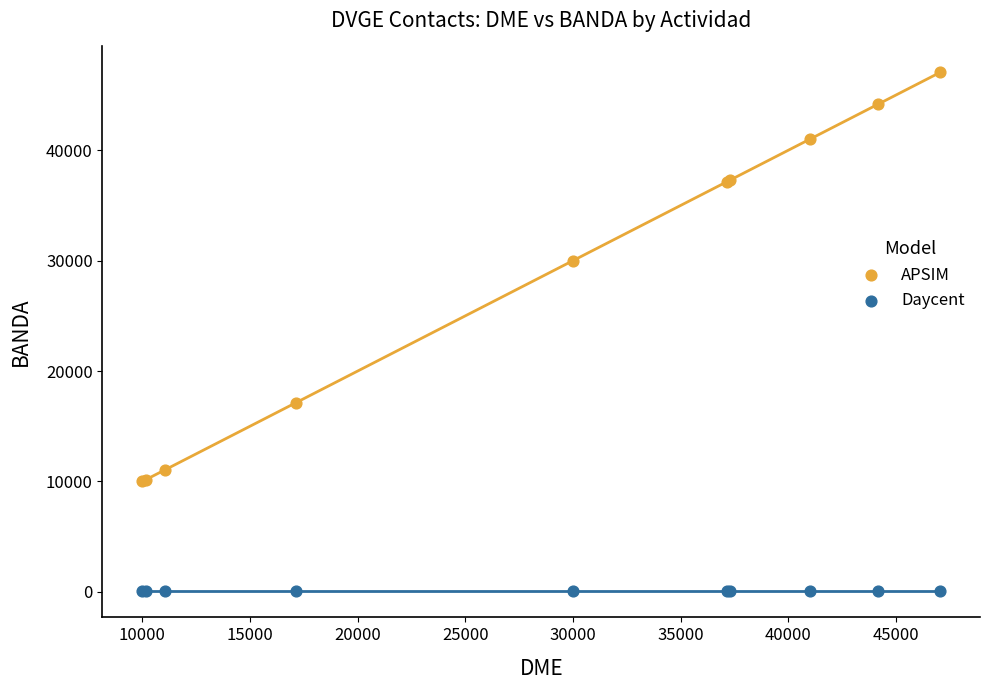

In the APSIM series, what Y value is closest to 28527?

30002